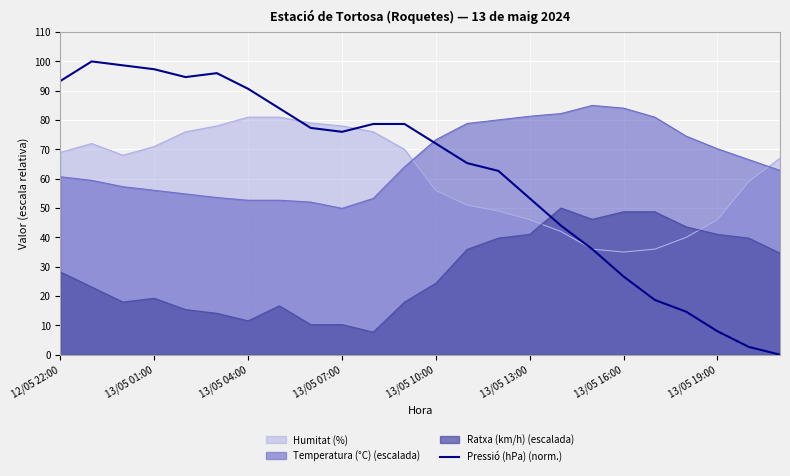

At 13/05 01:00, list the series in order from smallest to largest.

Ratxa (km/h) (escalada), Temperatura (°C) (escalada), Humitat (%), Pressió (hPa) (norm.)